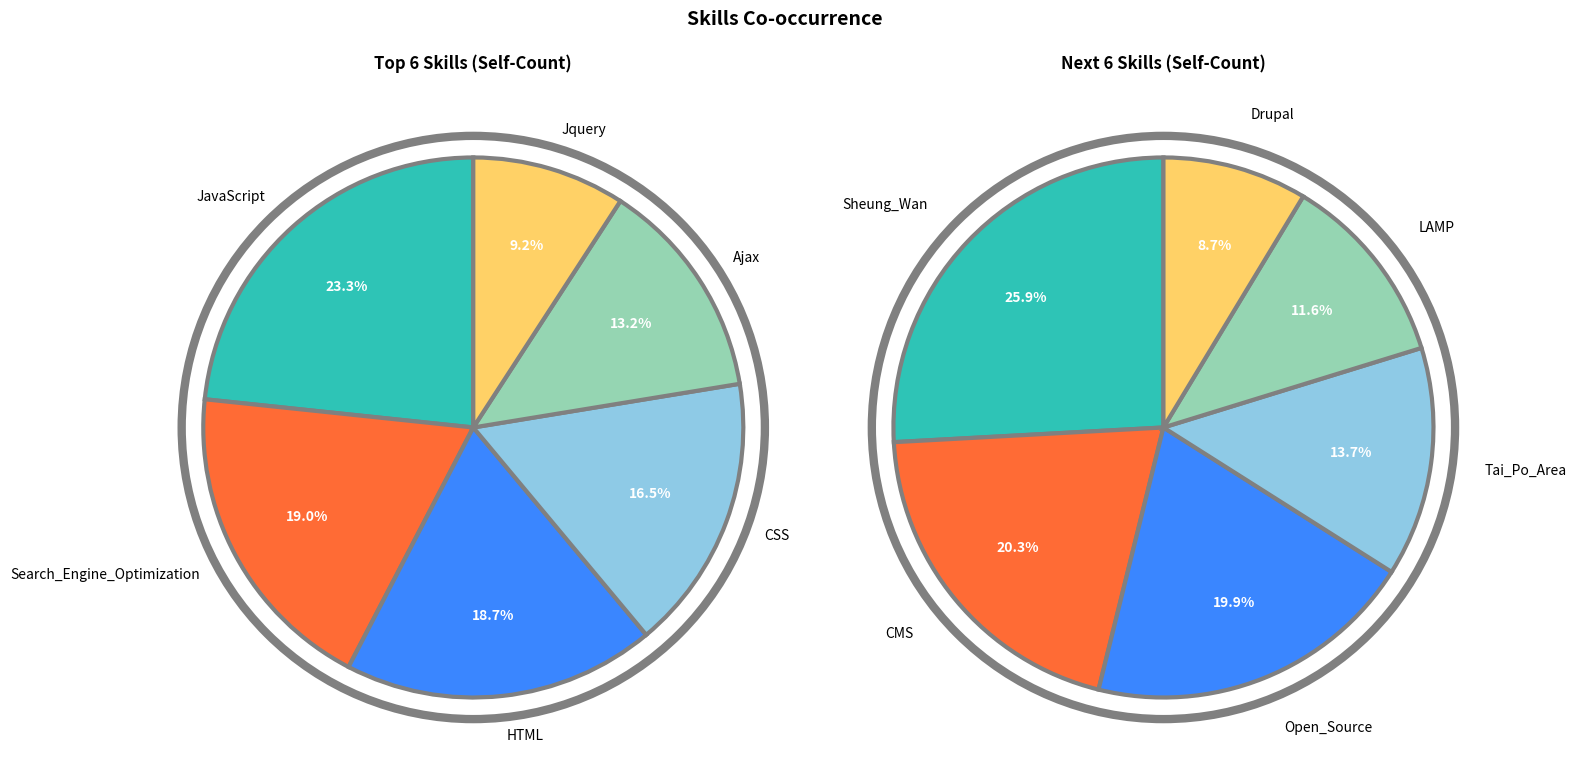

Does Tai_Po_Area account for over 50% of the chart?

No